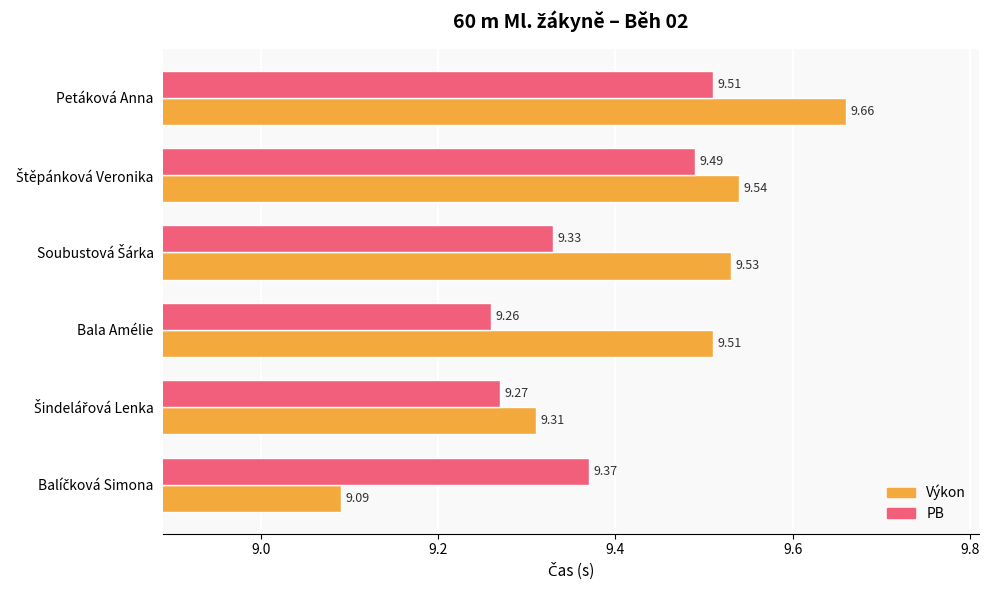

Rank the series by their average value, from lowest to highest.

PB, Výkon